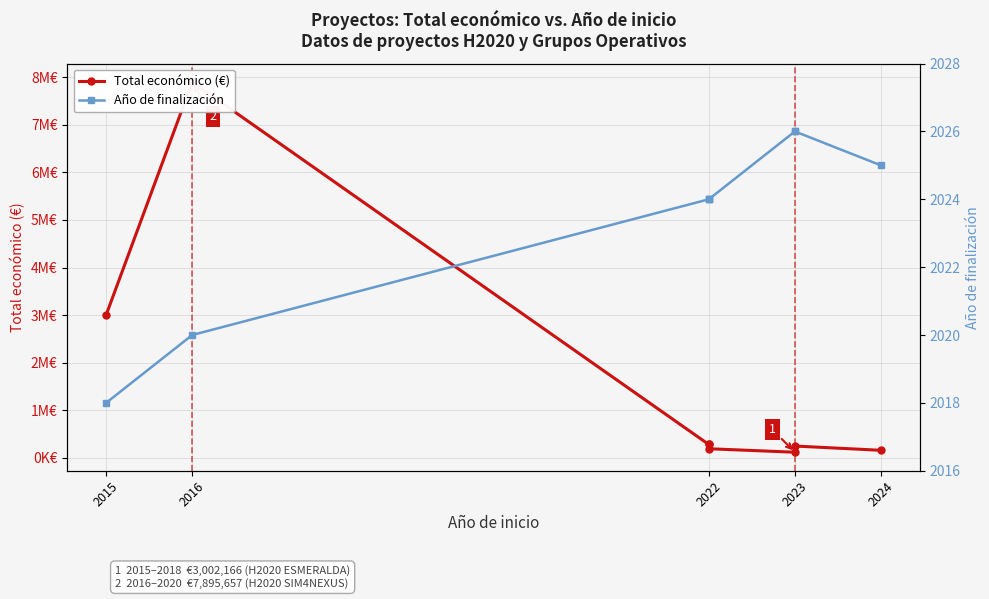

How many values in the Año de finalización series exceed 2024?

3